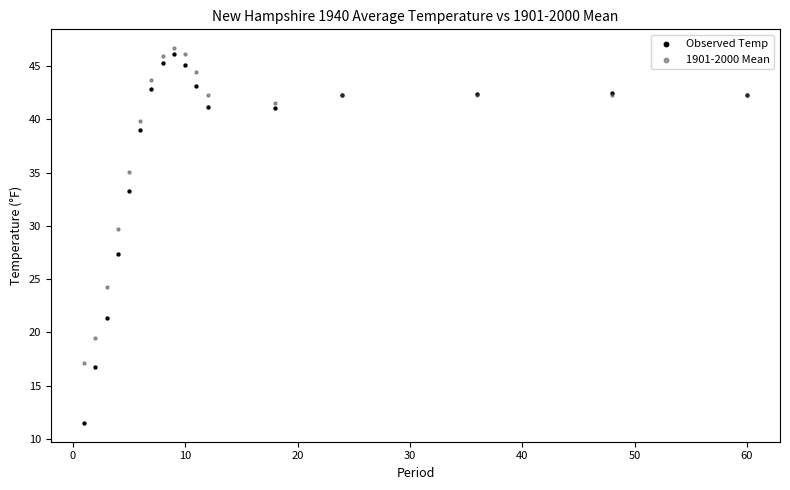

Which series reaches the minimum Y coordinate?

Observed Temp